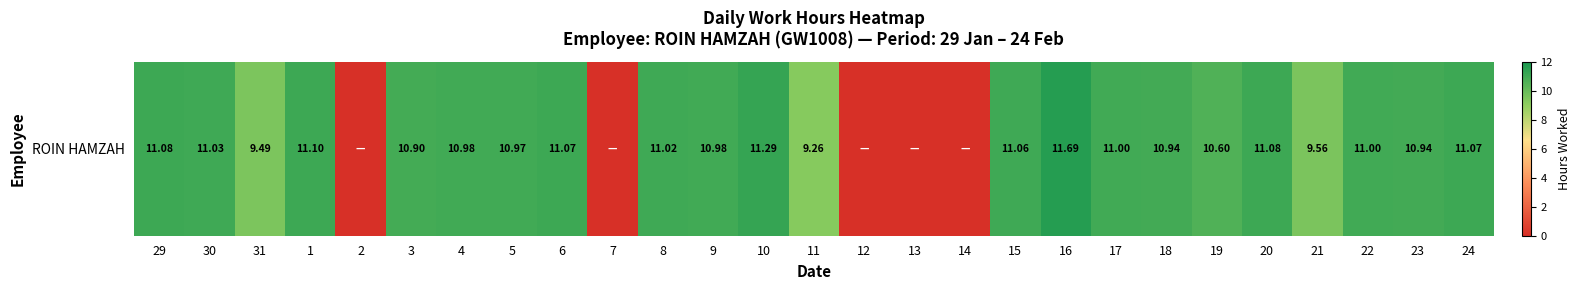

At which category does the chart reach its minimum across all series?

2